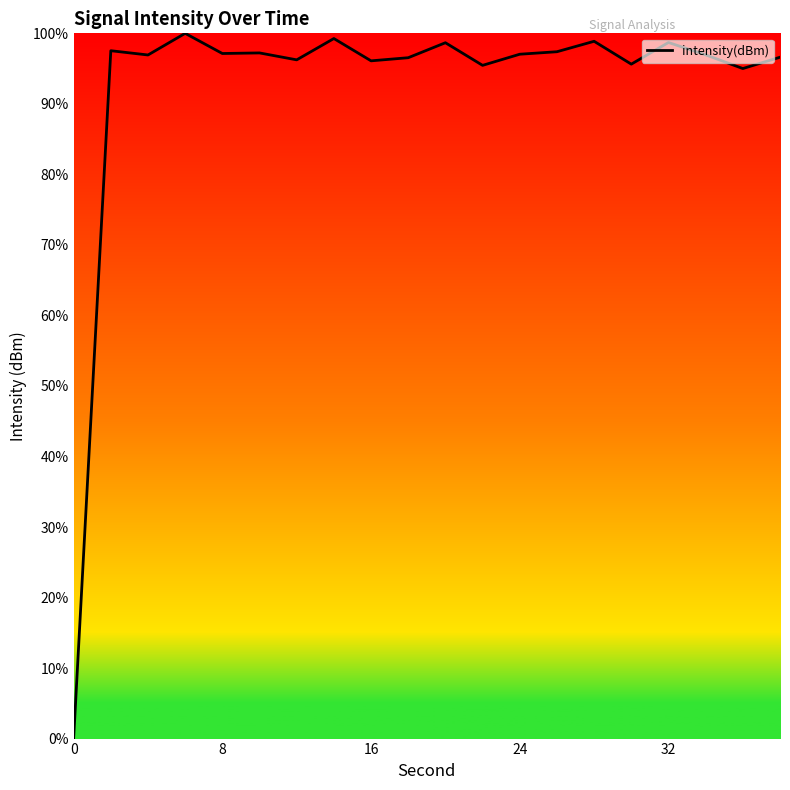

What is the maximum value shown in the chart?

100.0